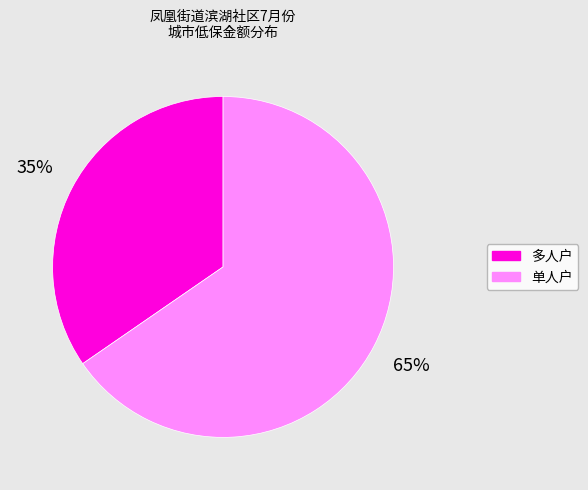

To the nearest percent, what is the average slice percentage?

50%